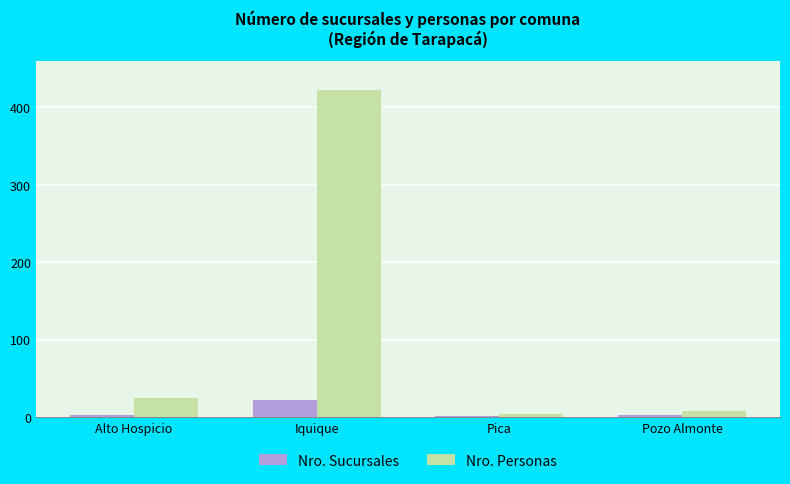

Is the value of Nro. Personas at Iquique greater than the value of Nro. Sucursales at Pozo Almonte?

Yes